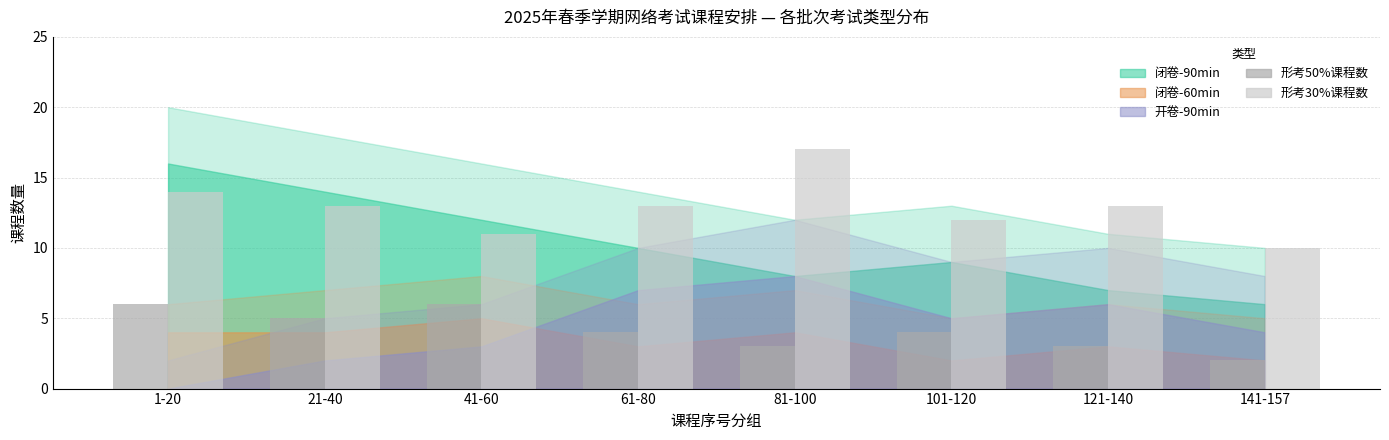

Are the bars grouped side by side (vs. stacked)?

Yes